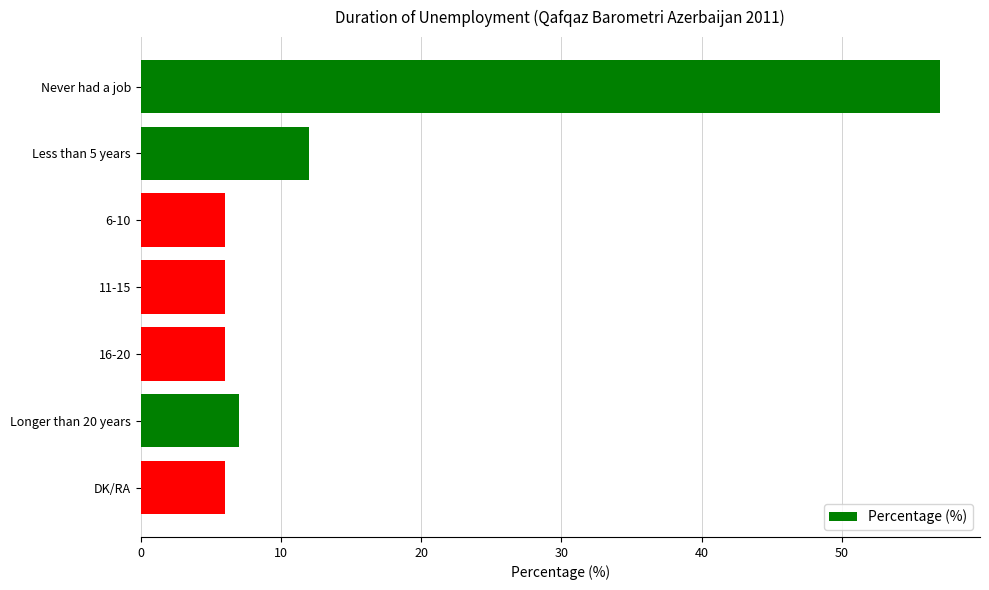

Between 6-10 and Never had a job, which is larger?

Never had a job